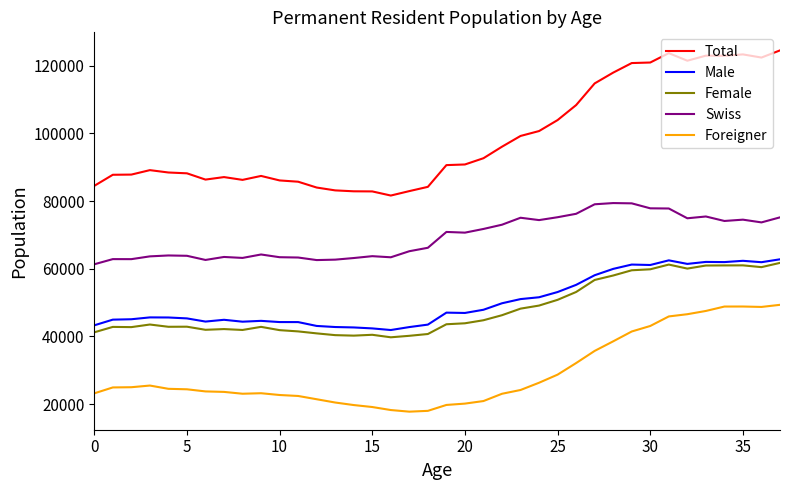

How many lines are shown in the chart?

5